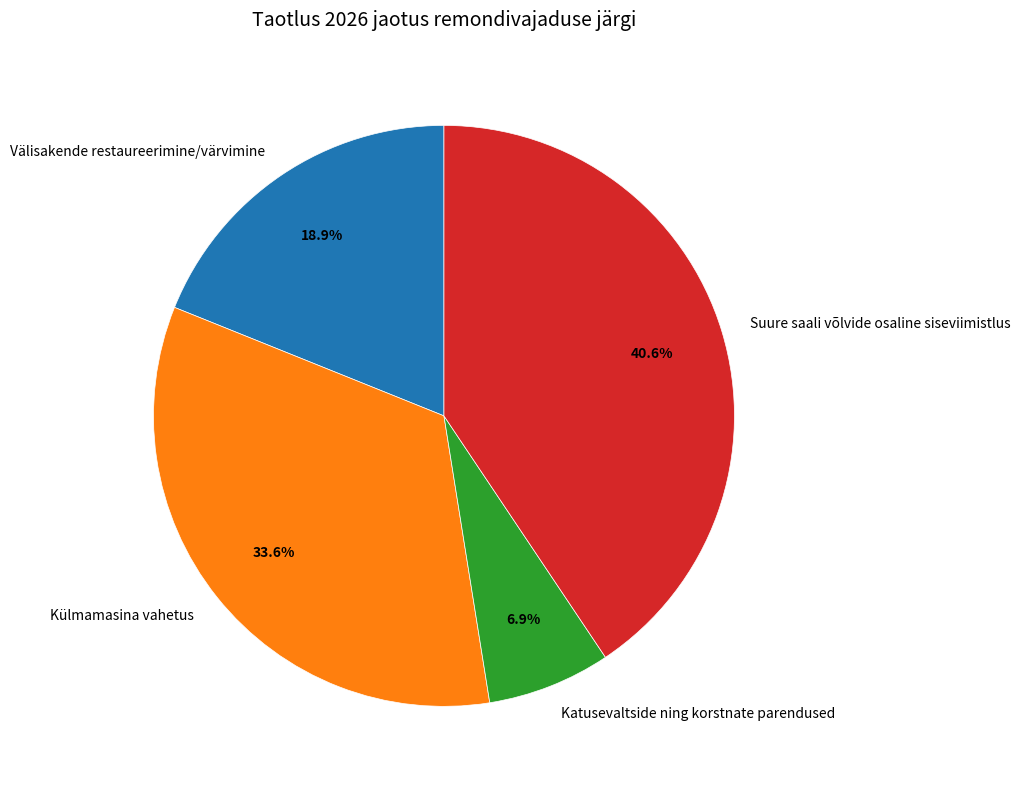

To the nearest percent, what is the difference between the largest and smallest slice percentages?

34%